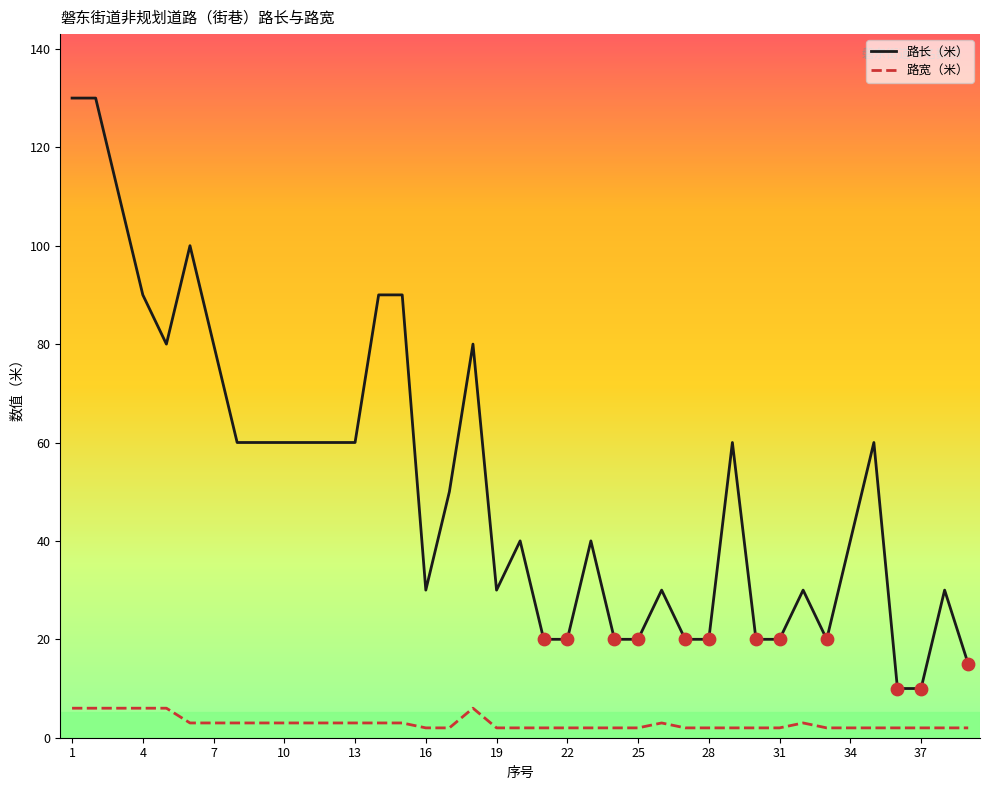

Which series has the widest spread of values?

路长（米）